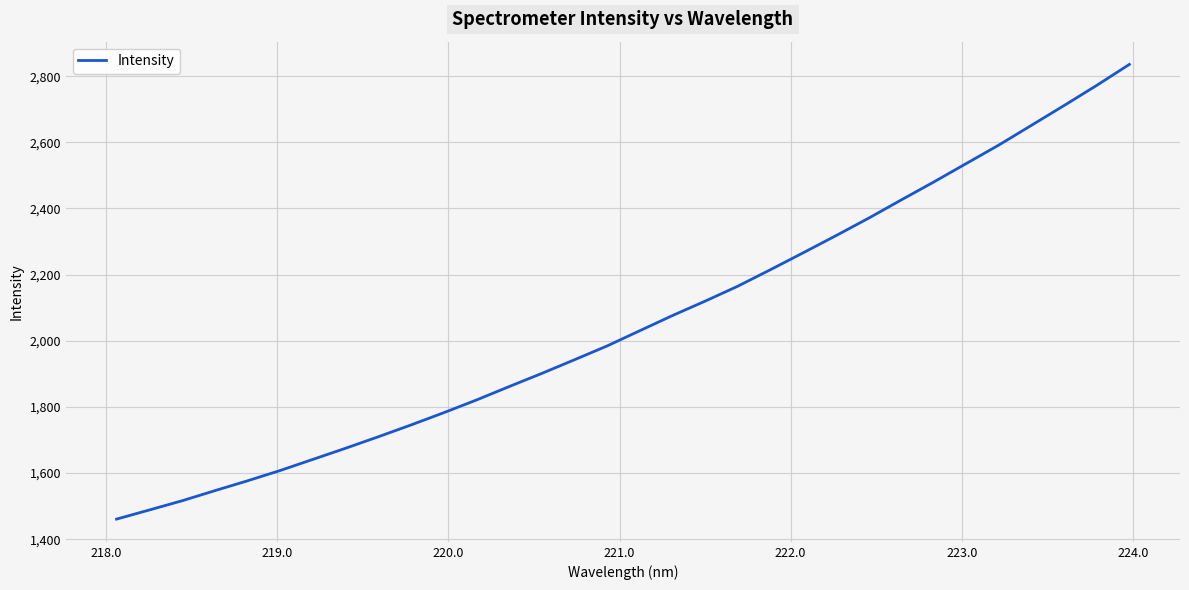

What is the minimum value shown in the chart?

1460.8